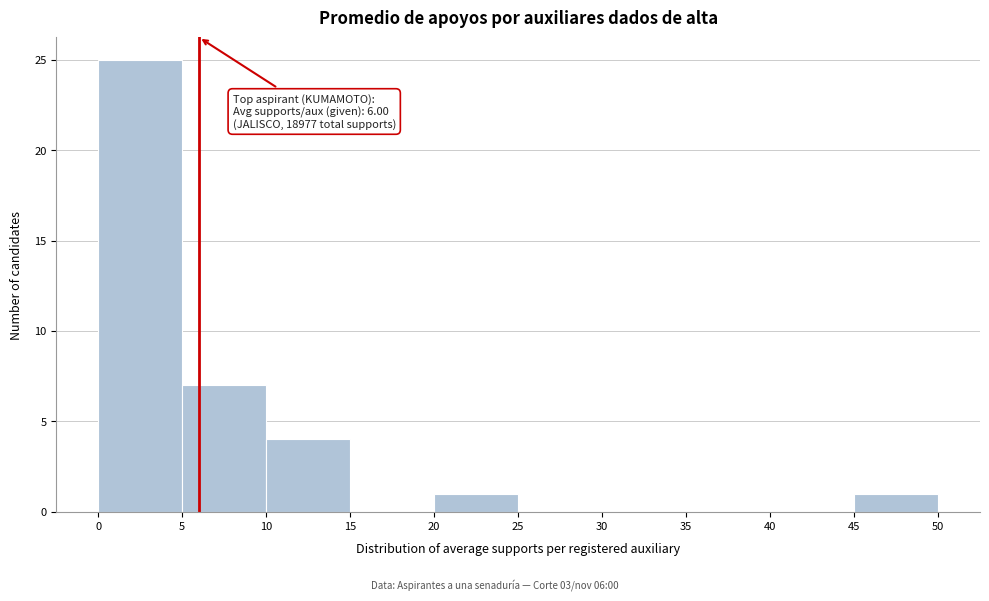

Which range on the x-axis has the tallest bar?

0 to 5